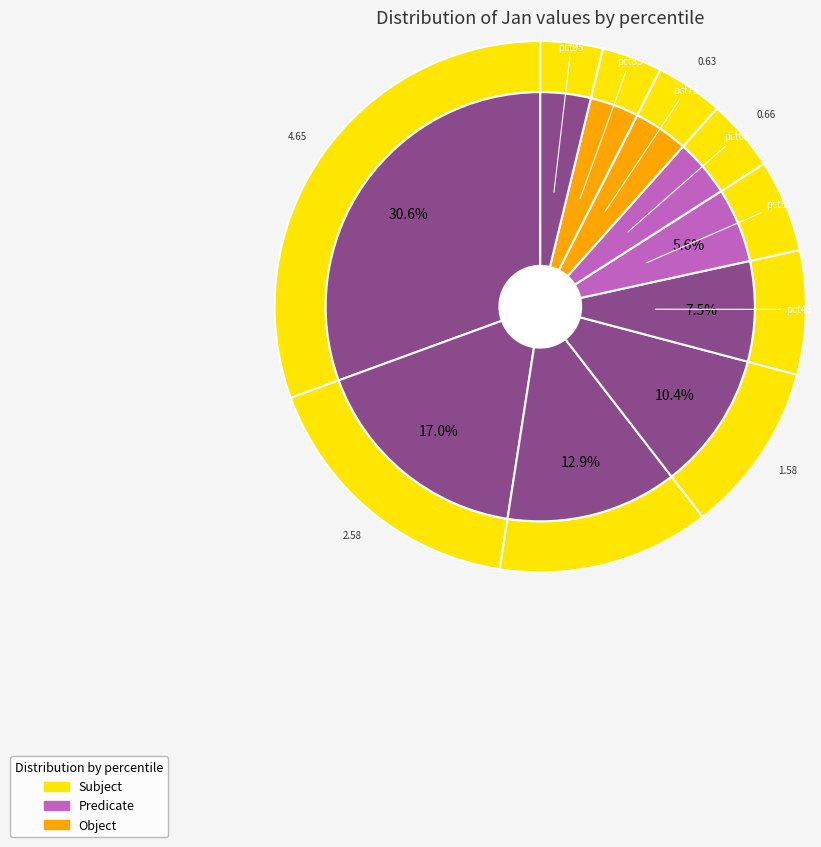

Count the number of slices in the pie.

10